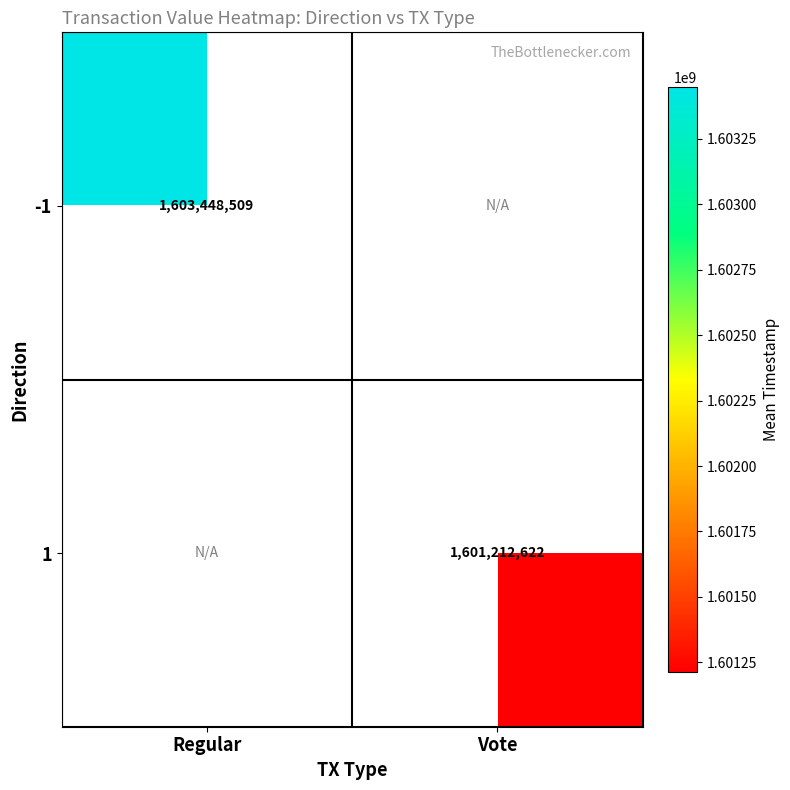

At how many categories does at least one series exceed 1601692219?

1